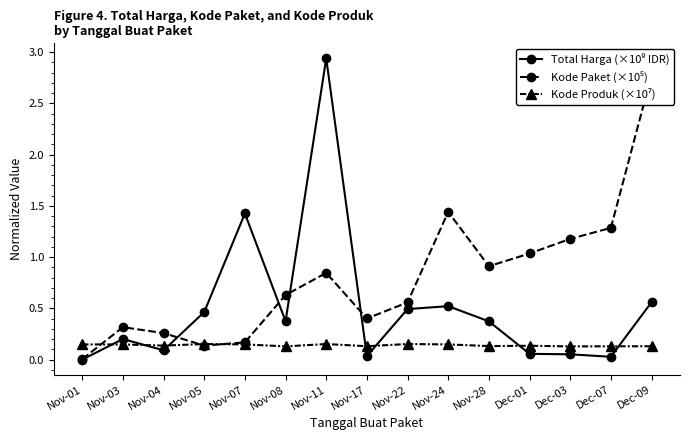

What are all the series names shown in the legend?

Total Harga (×10⁹ IDR), Kode Paket (×10⁵), Kode Produk (×10⁷)